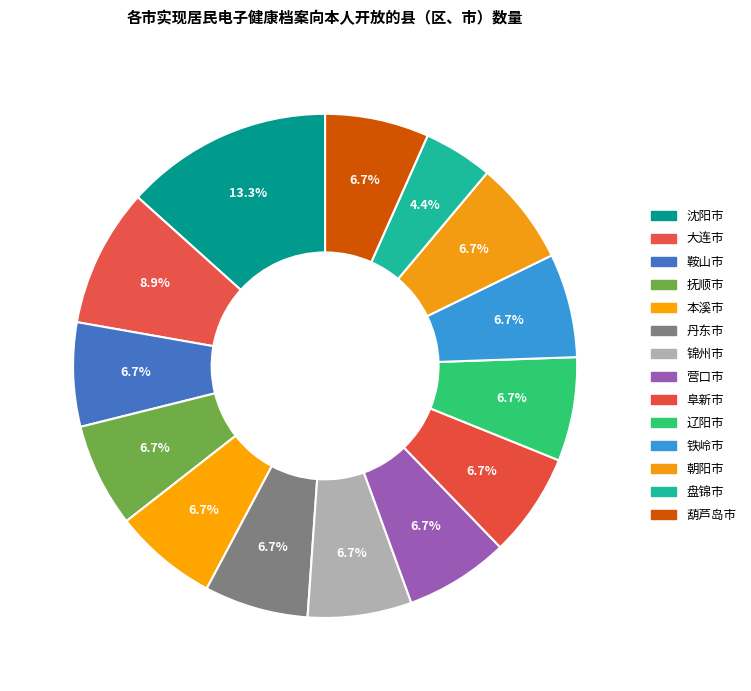

What percentage do 盘锦市 and 丹东市 together represent?

11.1%